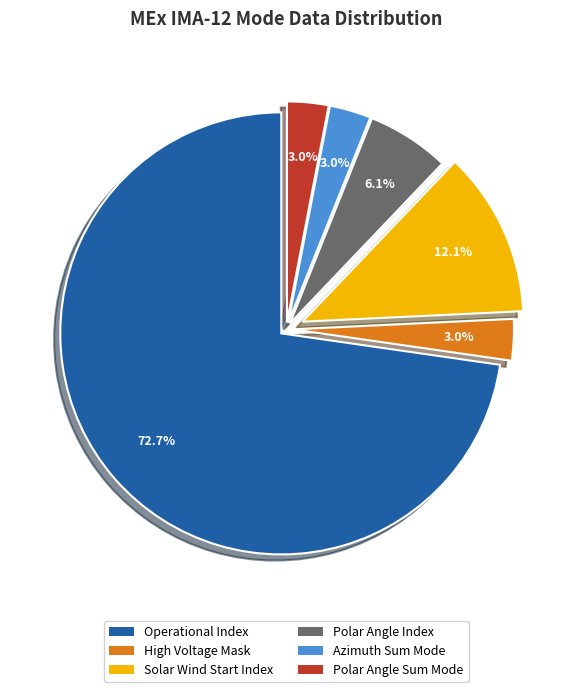

The Polar Angle Index slice represents 1% of the pie. True or false?

False